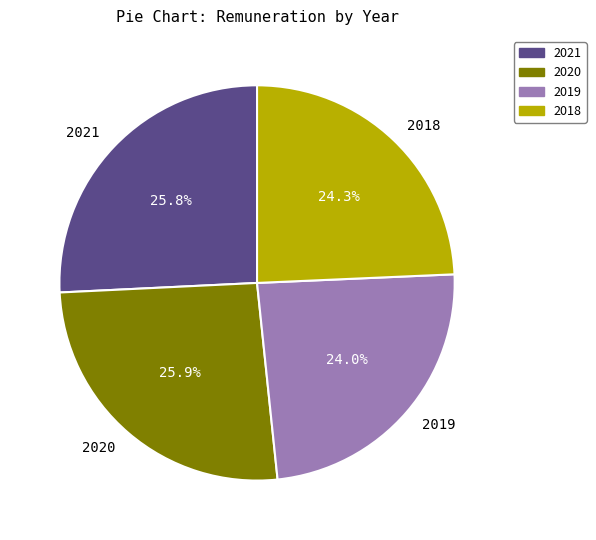

Combined, do 2018 and 2021 account for over 50%?

Yes